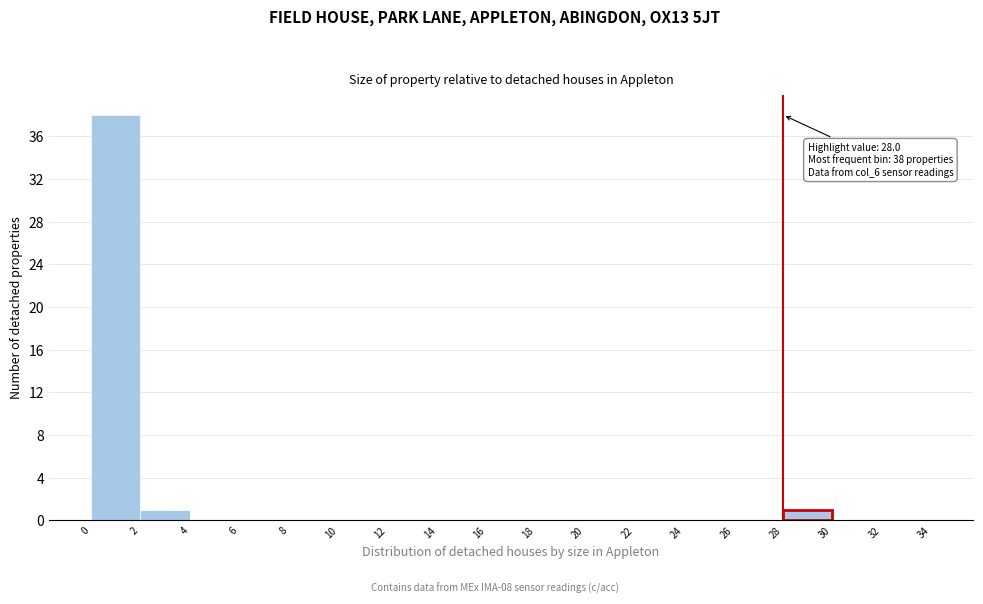

Which range on the x-axis has the tallest bar?

0 to 2